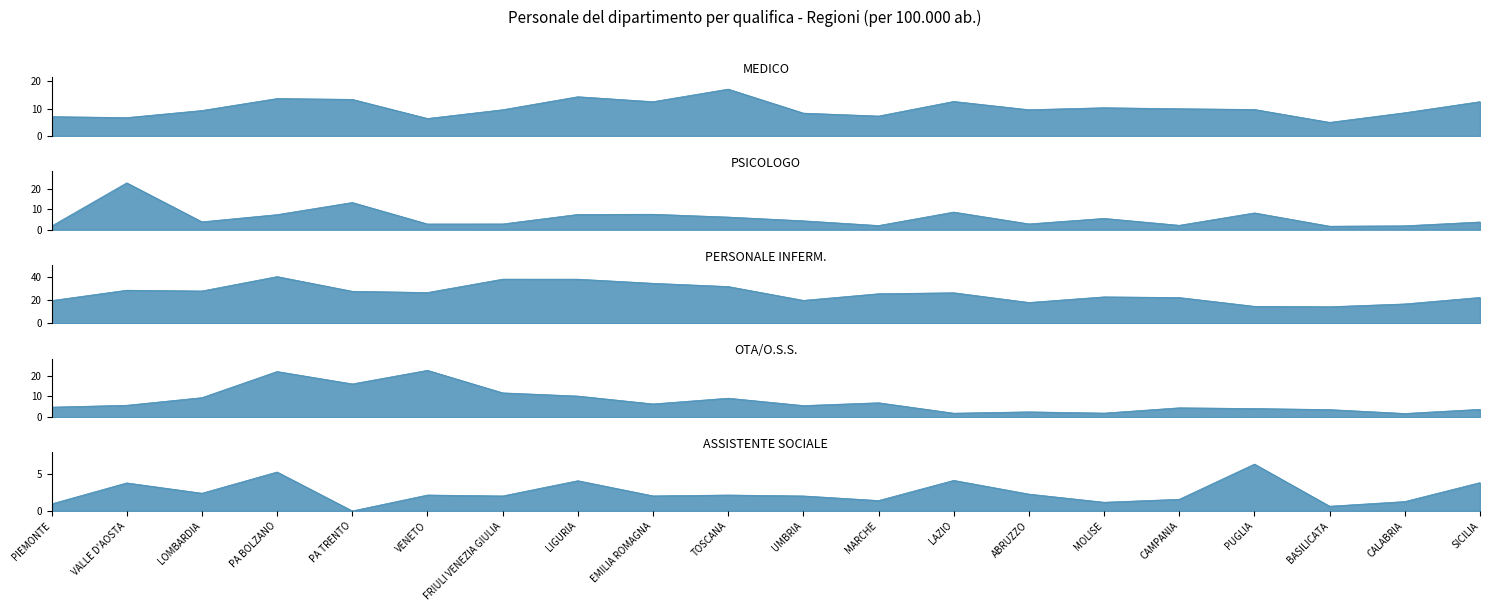

Reading left to right, transcribe all the data shown in this chart.

MEDICO_line: PIEMONTE=7.0	VALLE D'AOSTA=6.7	LOMBARDIA=9.3	PA BOLZANO=13.6	PA TRENTO=13.3	VENETO=6.4	FRIULI VENEZIA GIULIA=9.6	LIGURIA=14.3	EMILIA ROMAGNA=12.5	TOSCANA=17.1	UMBRIA=8.3	MARCHE=7.3	LAZIO=12.6	ABRUZZO=9.6	MOLISE=10.3	CAMPANIA=9.9	PUGLIA=9.7	BASILICATA=5.0	CALABRIA=8.5	SICILIA=12.5
PSICOLOGO_line: PIEMONTE=1.8	VALLE D'AOSTA=23.0	LOMBARDIA=3.9	PA BOLZANO=7.4	PA TRENTO=13.3	VENETO=2.8	FRIULI VENEZIA GIULIA=2.8	LIGURIA=7.5	EMILIA ROMAGNA=7.6	TOSCANA=6.2	UMBRIA=4.4	MARCHE=2.1	LAZIO=8.7	ABRUZZO=2.9	MOLISE=5.5	CAMPANIA=2.2	PUGLIA=8.2	BASILICATA=1.7	CALABRIA=1.9	SICILIA=3.8
PERSONALE INFERM._line: PIEMONTE=19.8	VALLE D'AOSTA=28.7	LOMBARDIA=28.1	PA BOLZANO=40.5	PA TRENTO=27.8	VENETO=26.7	FRIULI VENEZIA GIULIA=38.3	LIGURIA=38.2	EMILIA ROMAGNA=34.7	TOSCANA=31.9	UMBRIA=19.9	MARCHE=25.7	LAZIO=26.5	ABRUZZO=18.1	MOLISE=23.0	CAMPANIA=22.4	PUGLIA=14.8	BASILICATA=14.4	CALABRIA=16.9	SICILIA=22.5
OTA/O.S.S._line: PIEMONTE=4.8	VALLE D'AOSTA=5.7	LOMBARDIA=9.4	PA BOLZANO=22.0	PA TRENTO=16.0	VENETO=22.5	FRIULI VENEZIA GIULIA=11.7	LIGURIA=10.2	EMILIA ROMAGNA=6.4	TOSCANA=9.1	UMBRIA=5.6	MARCHE=7.0	LAZIO=1.9	ABRUZZO=2.6	MOLISE=2.0	CAMPANIA=4.5	PUGLIA=4.2	BASILICATA=3.7	CALABRIA=1.8	SICILIA=3.8
ASSISTENTE SOCIALE_line: PIEMONTE=1.0	VALLE D'AOSTA=3.8	LOMBARDIA=2.4	PA BOLZANO=5.3	PA TRENTO=0.0	VENETO=2.2	FRIULI VENEZIA GIULIA=2.0	LIGURIA=4.1	EMILIA ROMAGNA=2.1	TOSCANA=2.2	UMBRIA=2.0	MARCHE=1.4	LAZIO=4.2	ABRUZZO=2.3	MOLISE=1.2	CAMPANIA=1.6	PUGLIA=6.4	BASILICATA=0.6	CALABRIA=1.3	SICILIA=3.9